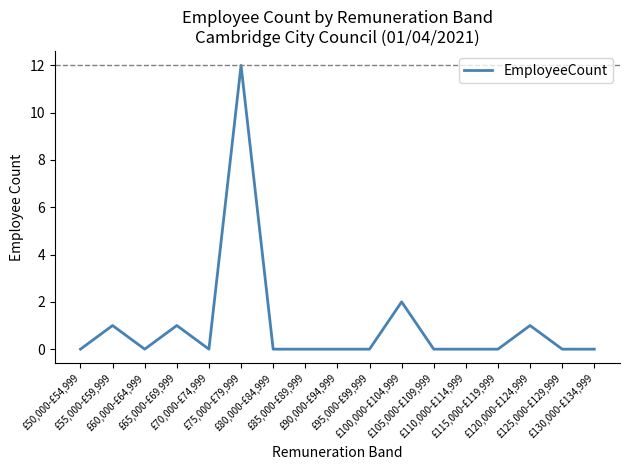

What is the greatest value displayed?

12